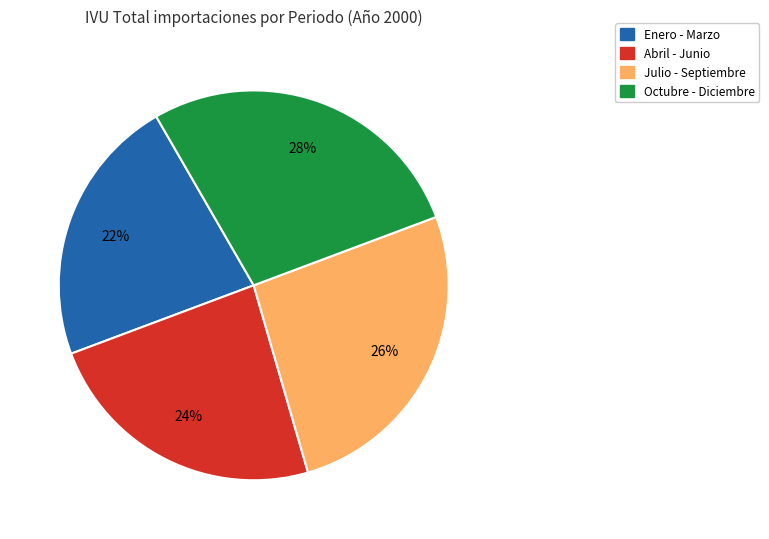

Does any single category account for the majority?

No